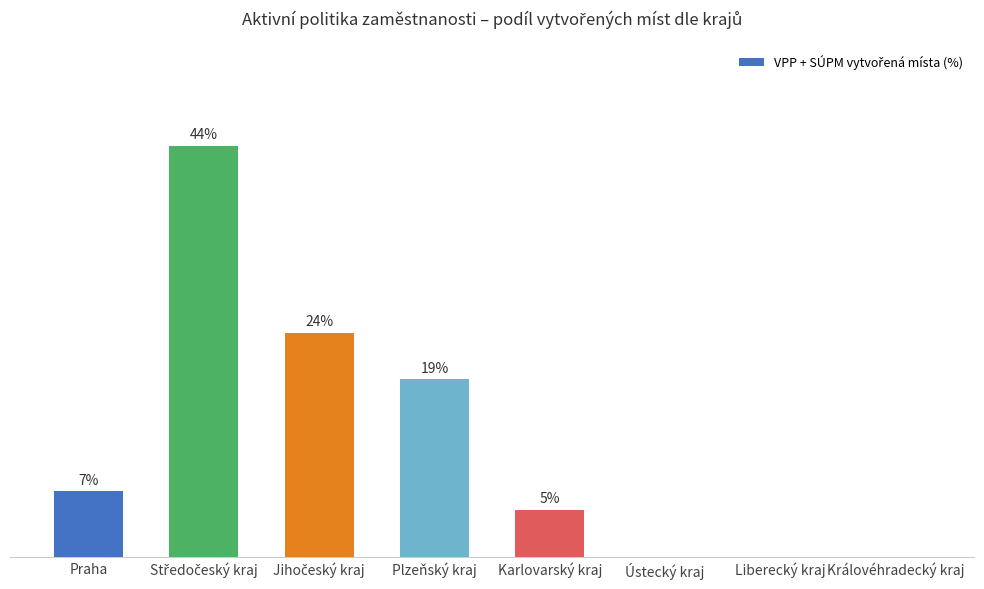

Between Ústecký kraj and Karlovarský kraj, which is larger?

Karlovarský kraj